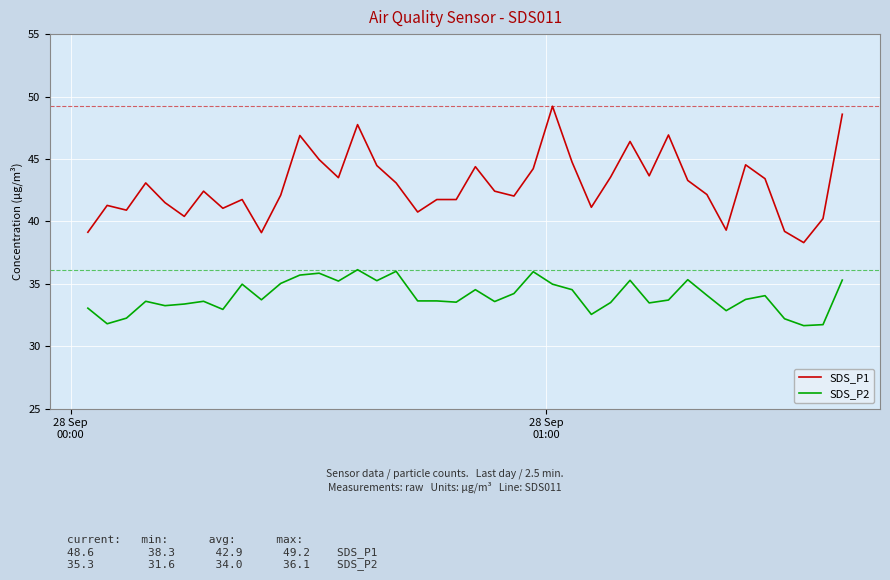

What is the difference between the maximum and second lowest values in the SDS_P1 series?

10.1